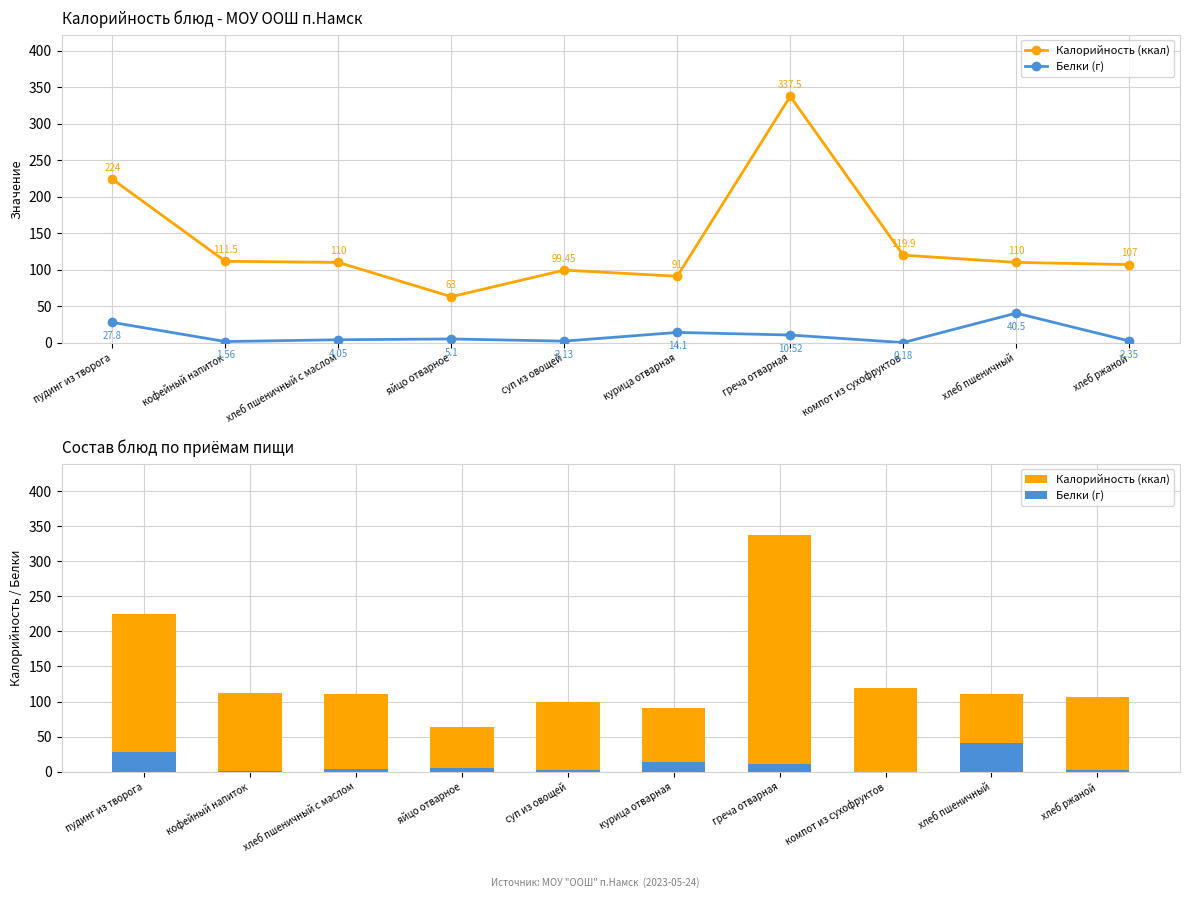

What is the maximum value for Калорийность (ккал)?

337.5